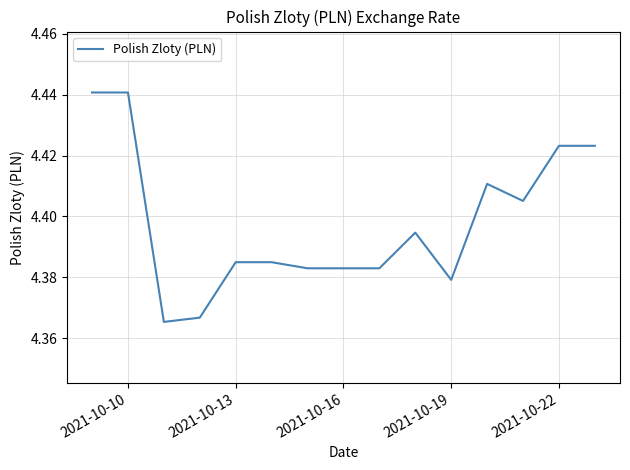

How many distinct data groups are displayed?

1